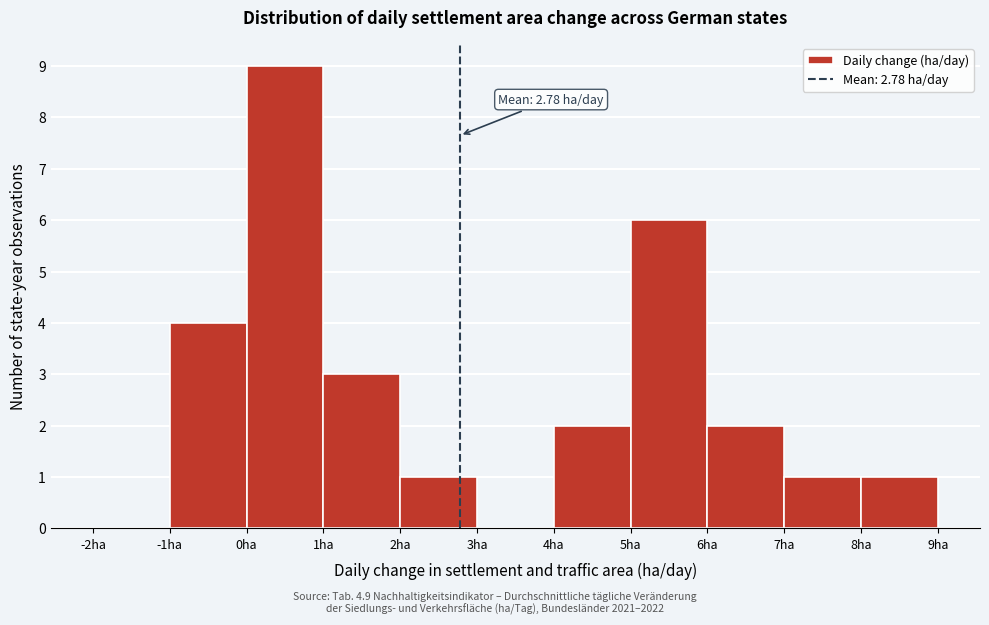

Over which range of the x-axis is the bar tallest?

0 to 1